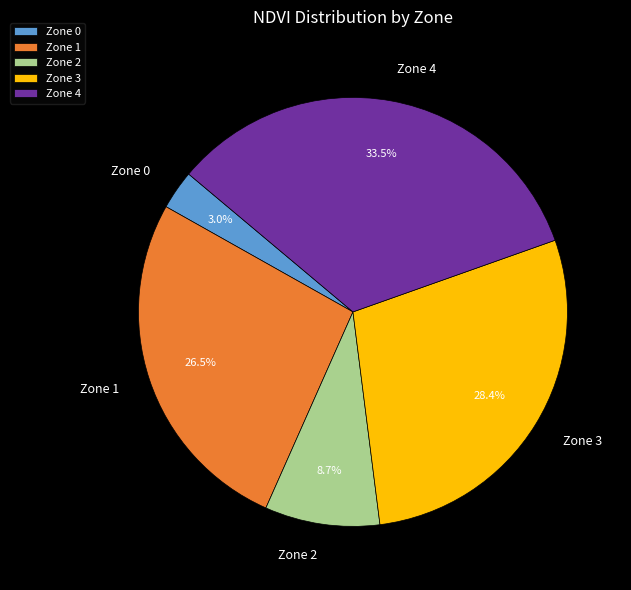

The Zone 2 slice represents 9% of the pie. True or false?

True